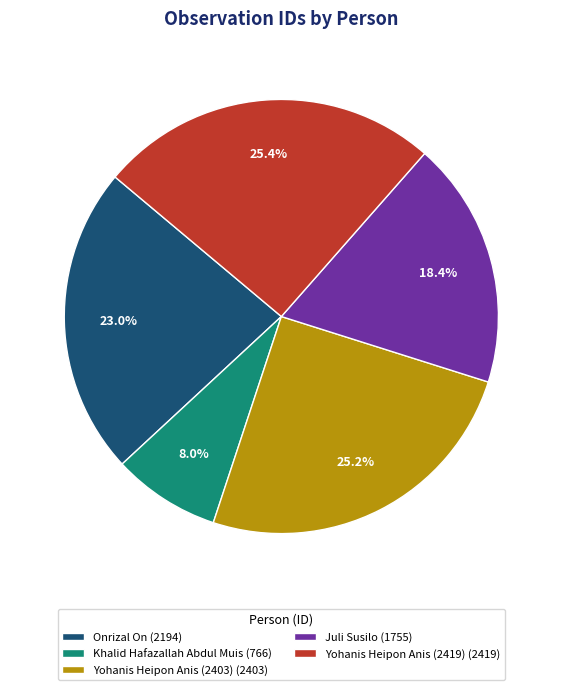

Is Yohanis Heipon Anis (2403) the majority of the pie?

No